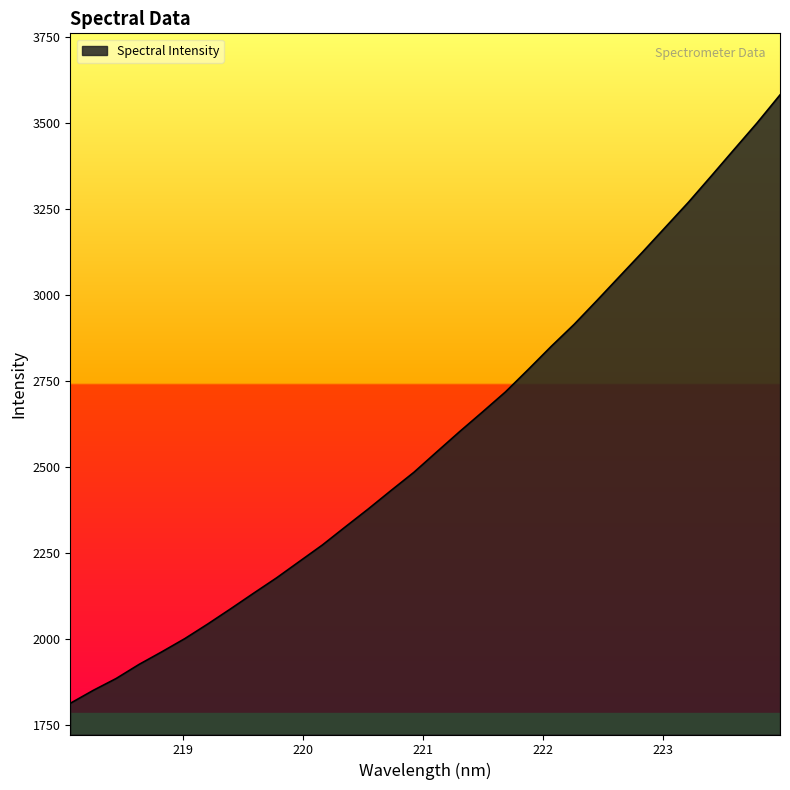

What is the smallest value displayed?

1812.5